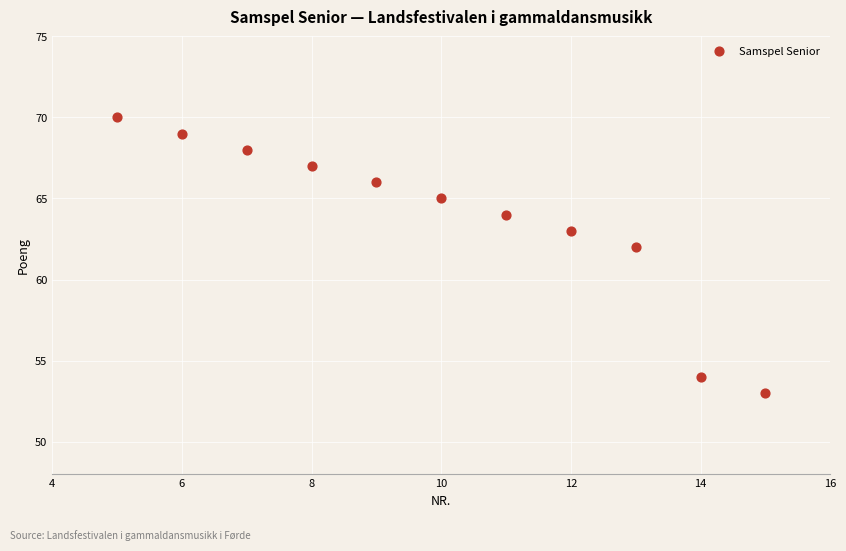

What is the average Y value?

64